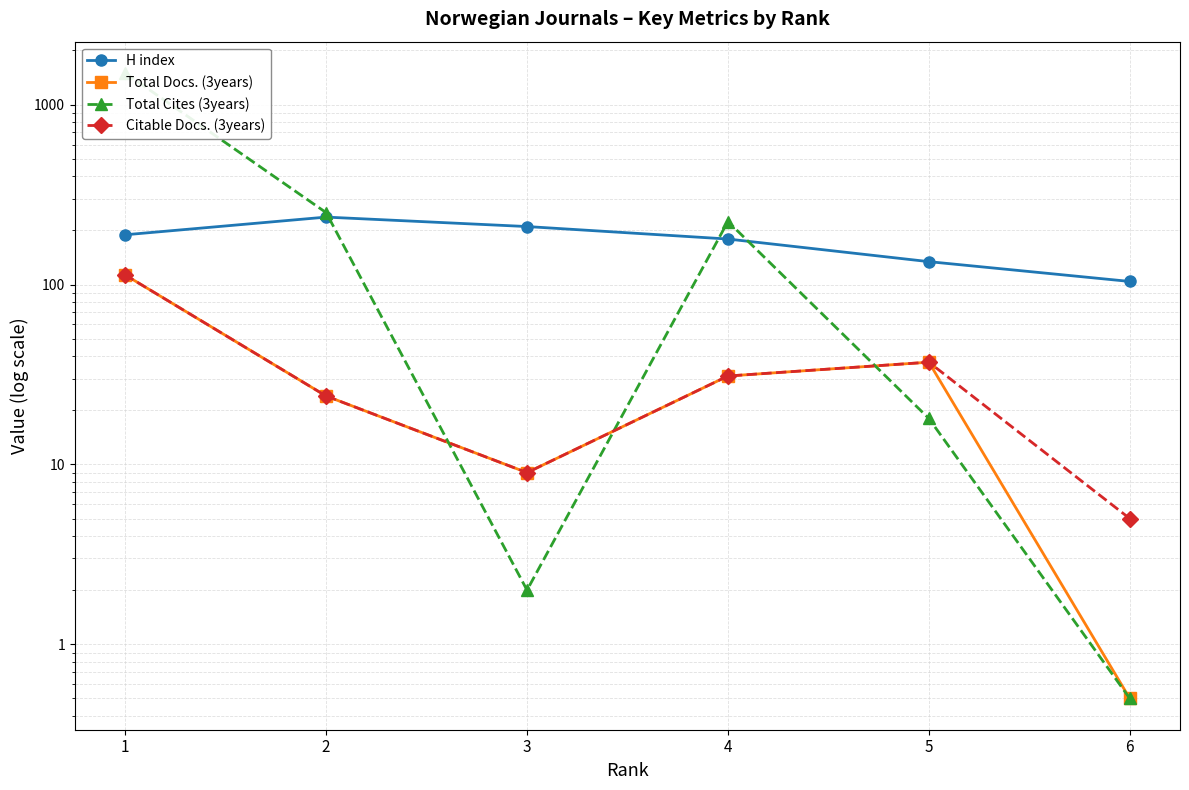

At which category does H index reach its first local peak?

2